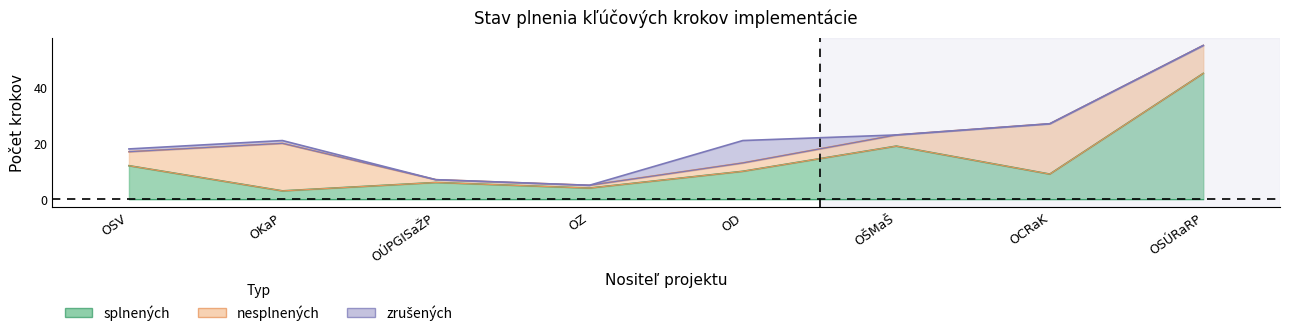

List the series in order of their overall mean, highest first.

splnených, nesplnených, zrušených